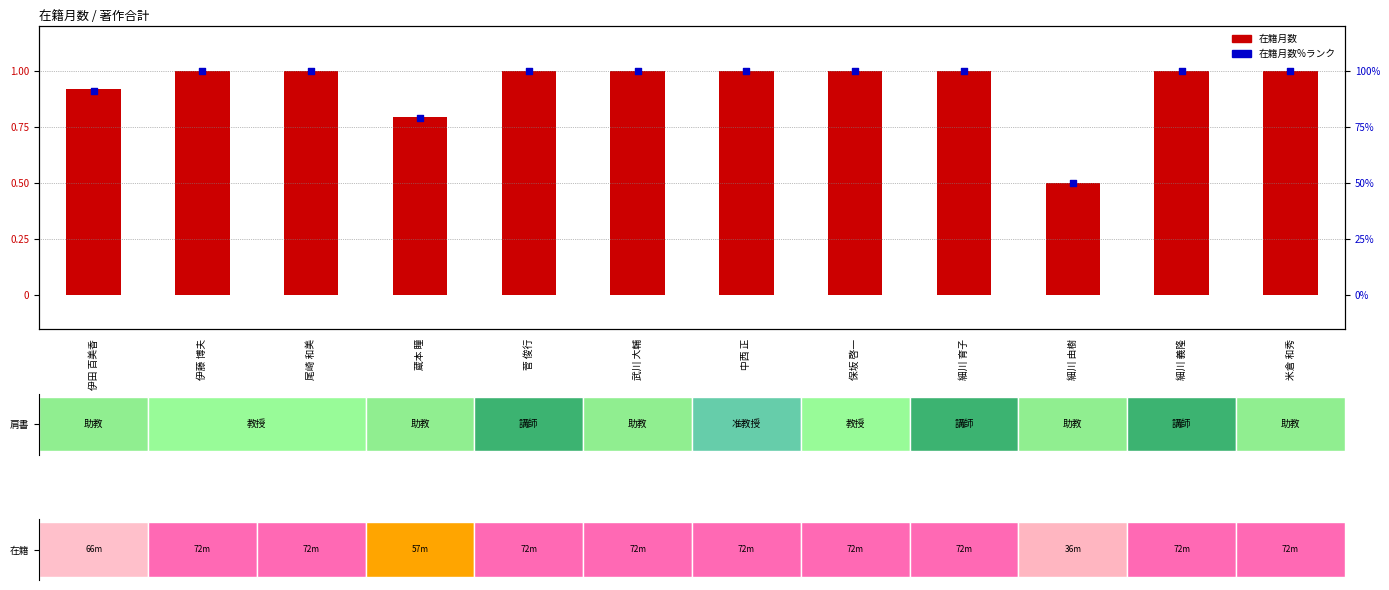

Which series contains the highest Y value?

在籍月数%ランク